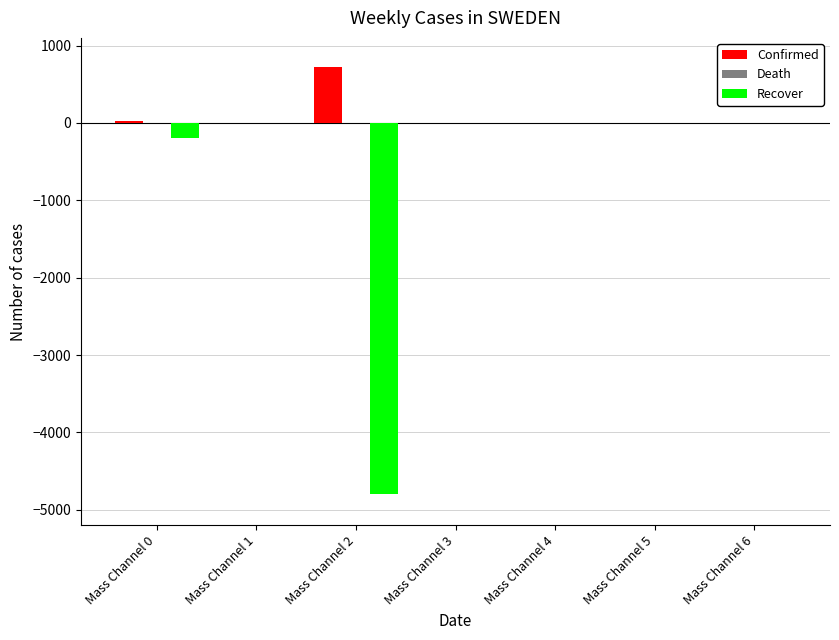

Count the number of data series in this chart.

2